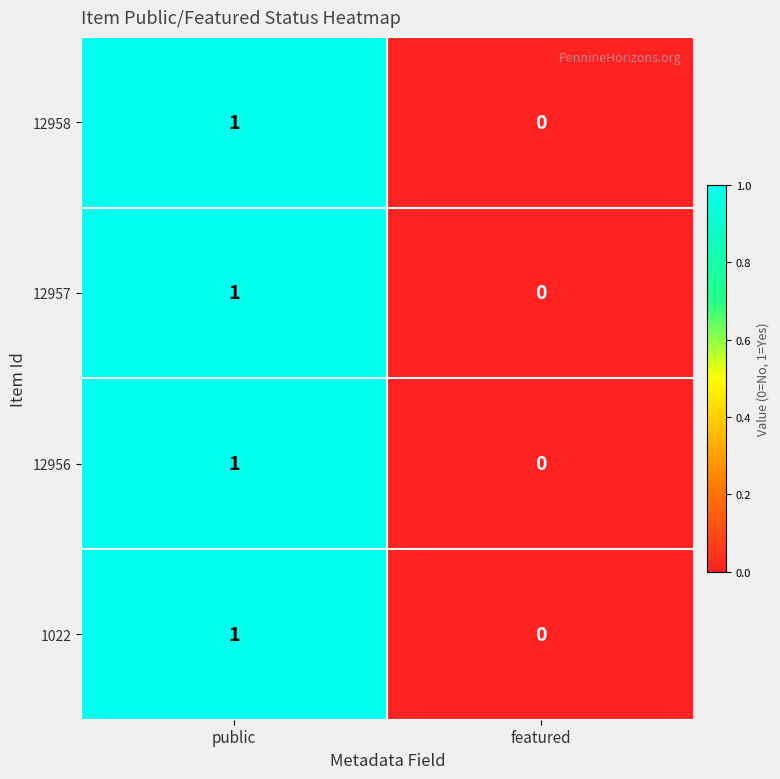

Reading left to right, what are all the values shown in this chart?

12958: public=1	featured=0
12957: public=1	featured=0
12956: public=1	featured=0
1022: public=1	featured=0